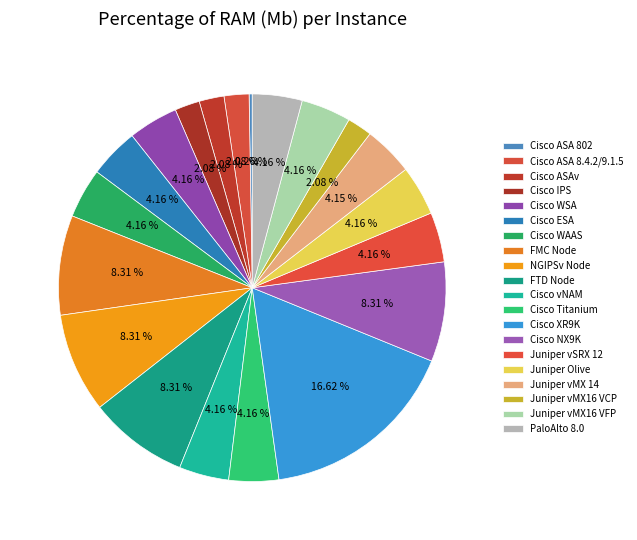

To the nearest percent, what is the combined percentage of FMC Node and Cisco NX9K?

17%